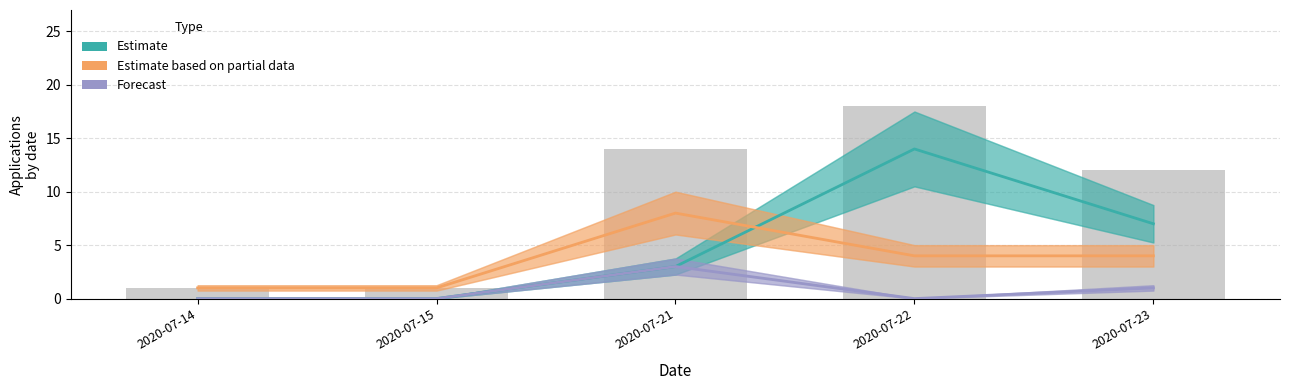

Which series has the widest spread of values?

Estimate